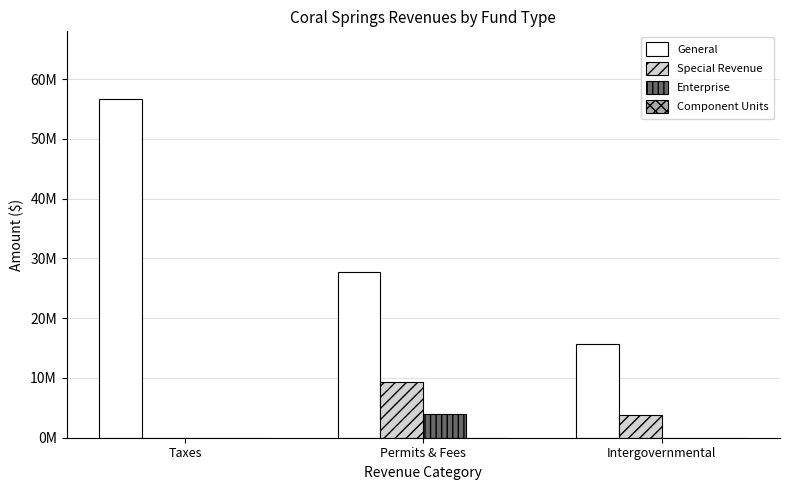

At Permits & Fees, list the series in order from smallest to largest.

Component Units, Enterprise, Special Revenue, General